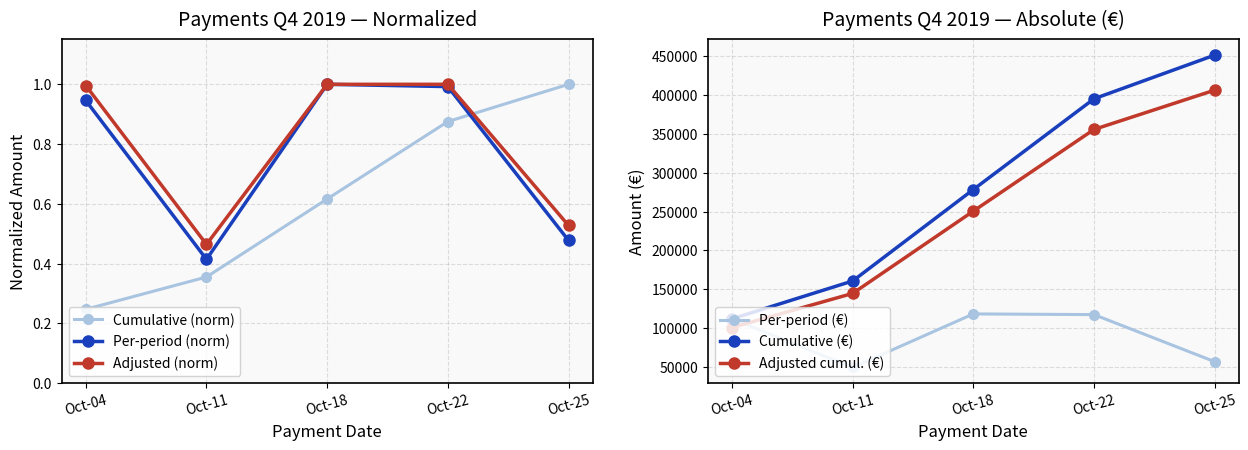

At which category does the chart reach its minimum across all series?

Oct-04